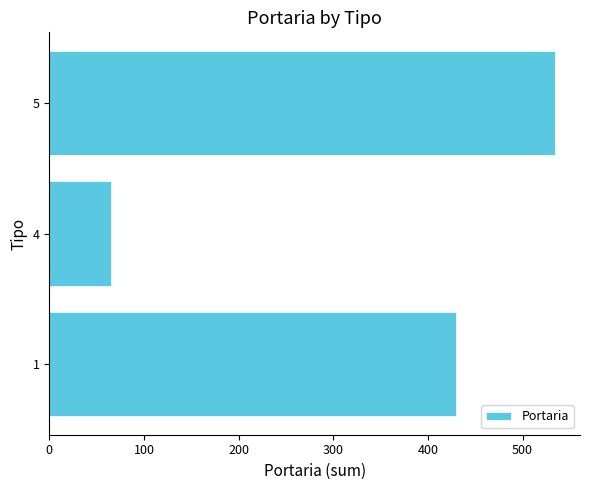

What is the change in value from 4 to 5?

+469